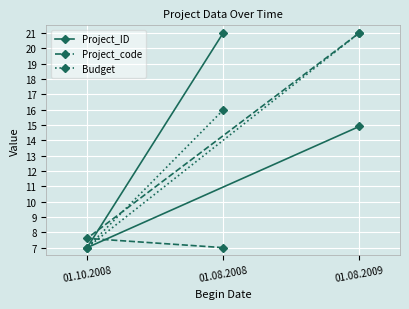

What is the label of the 2nd point from the right?

01.08.2008